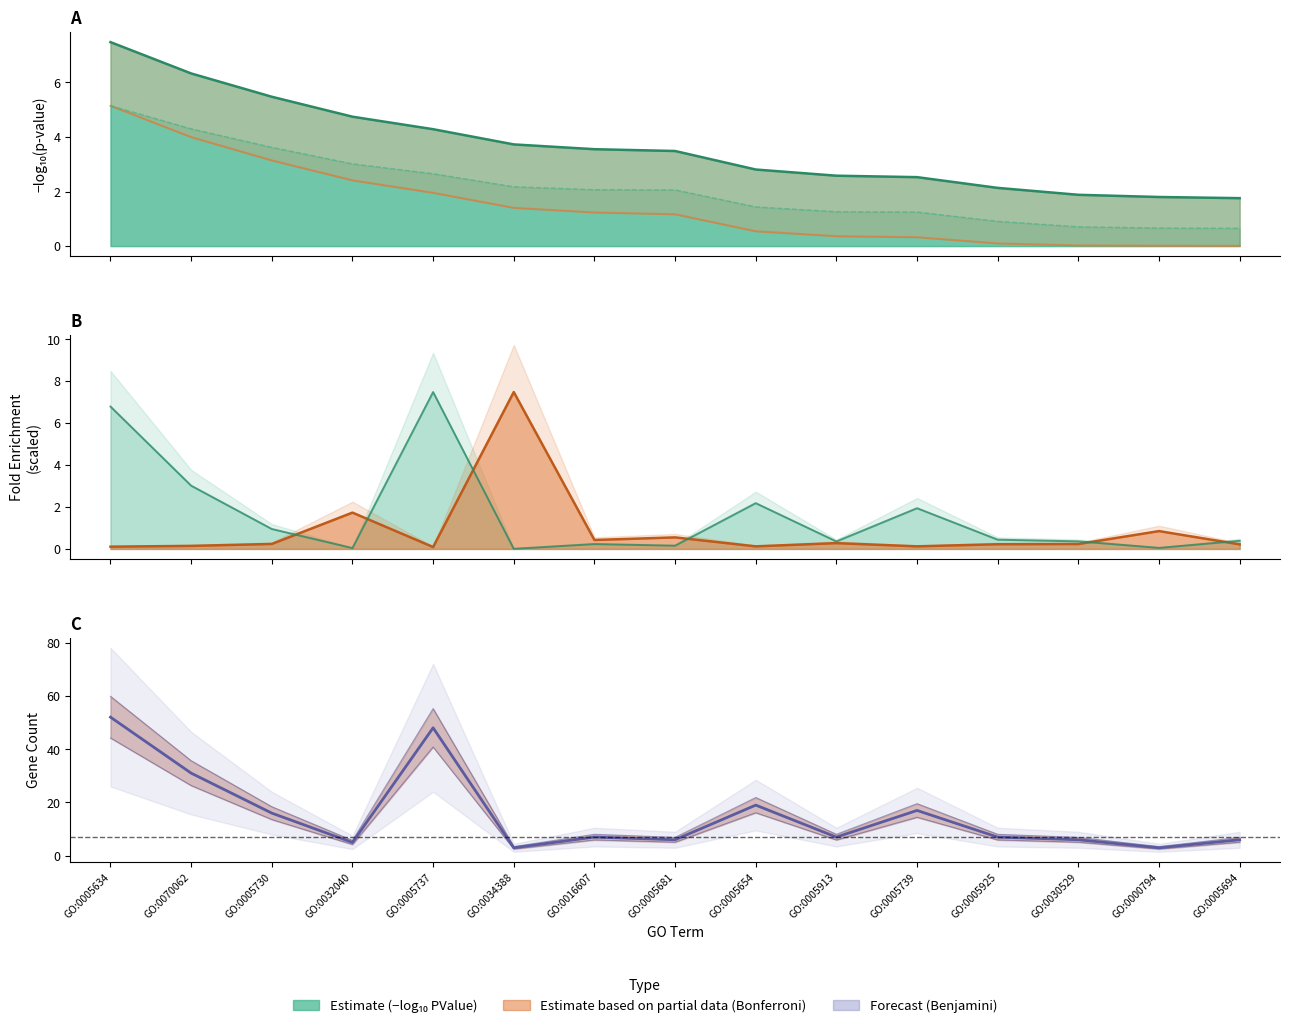

Is it true that Pop Hits equals 0.7 at GO:0005739?

False